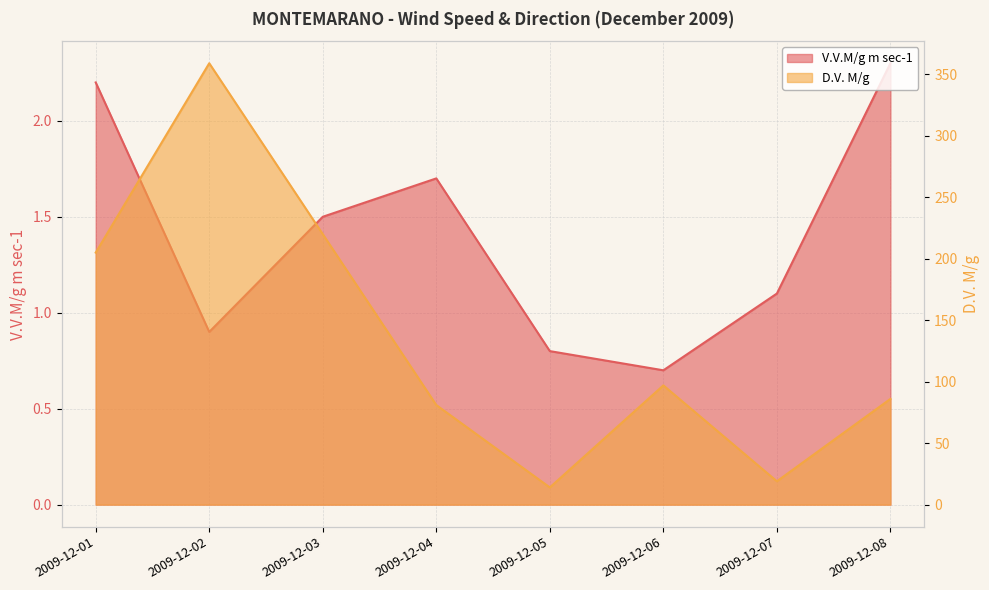

What are all the series names shown in the legend?

V.V.M/g m sec-1, D.V. M/g